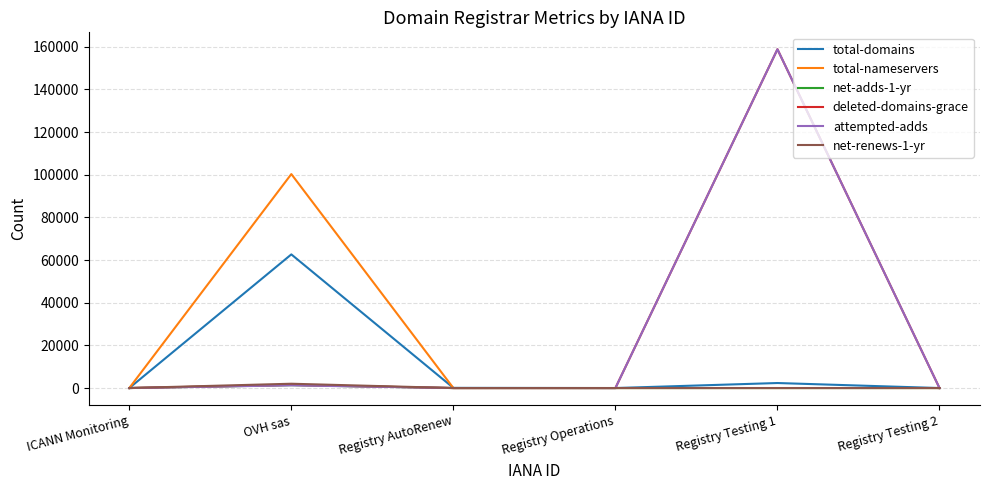

At which category is the sum across all series the highest?

Registry Testing 1